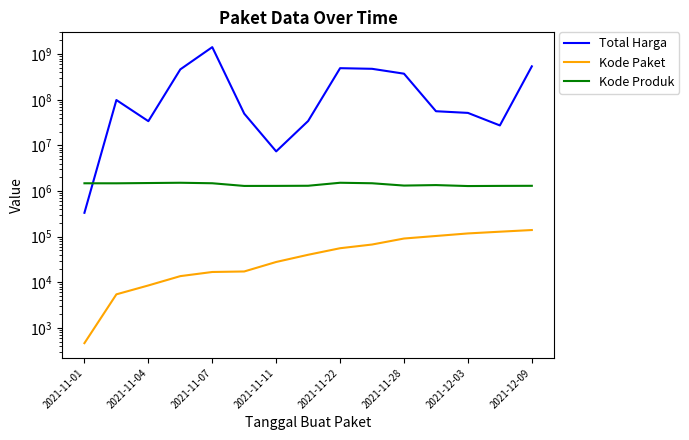

What is the value of the Kode Produk point at the 1st from the left?

1479674